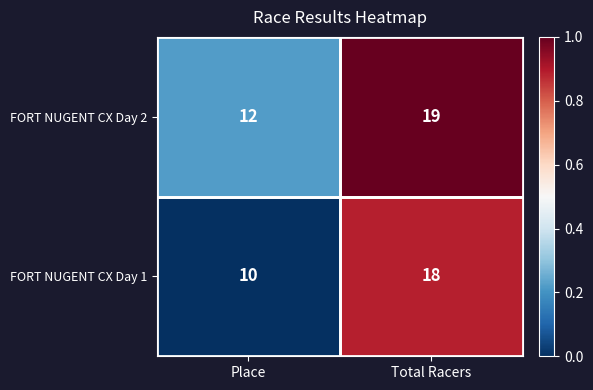

What is the difference between the FORT NUGENT CX Day 2 values at Place and Total Racers?

7